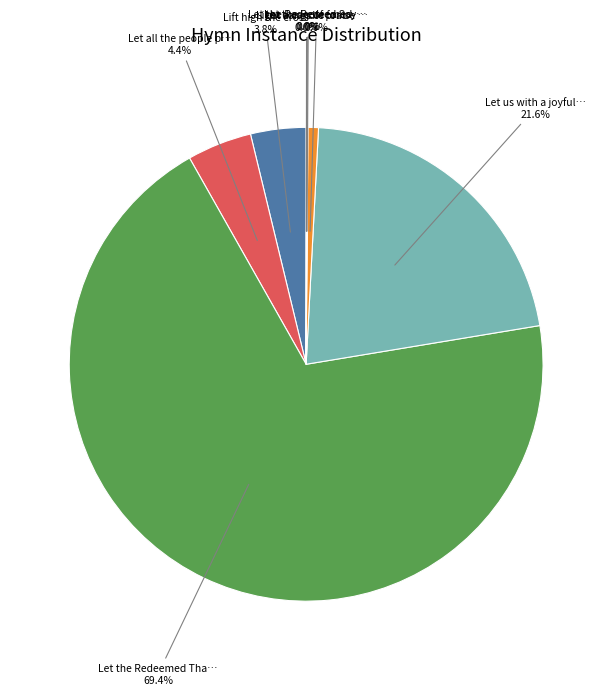

Is there any slice that represents more than half of the pie?

Yes